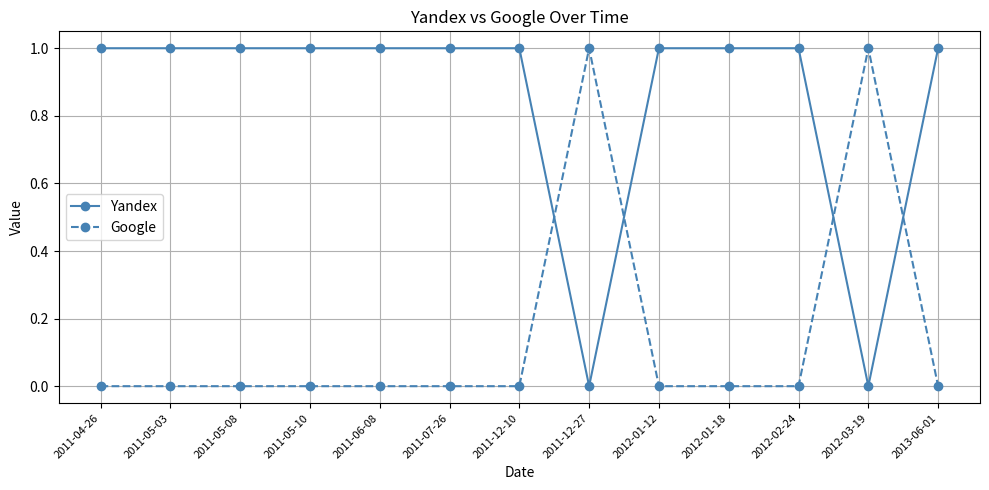

Count the number of categories in the chart.

13